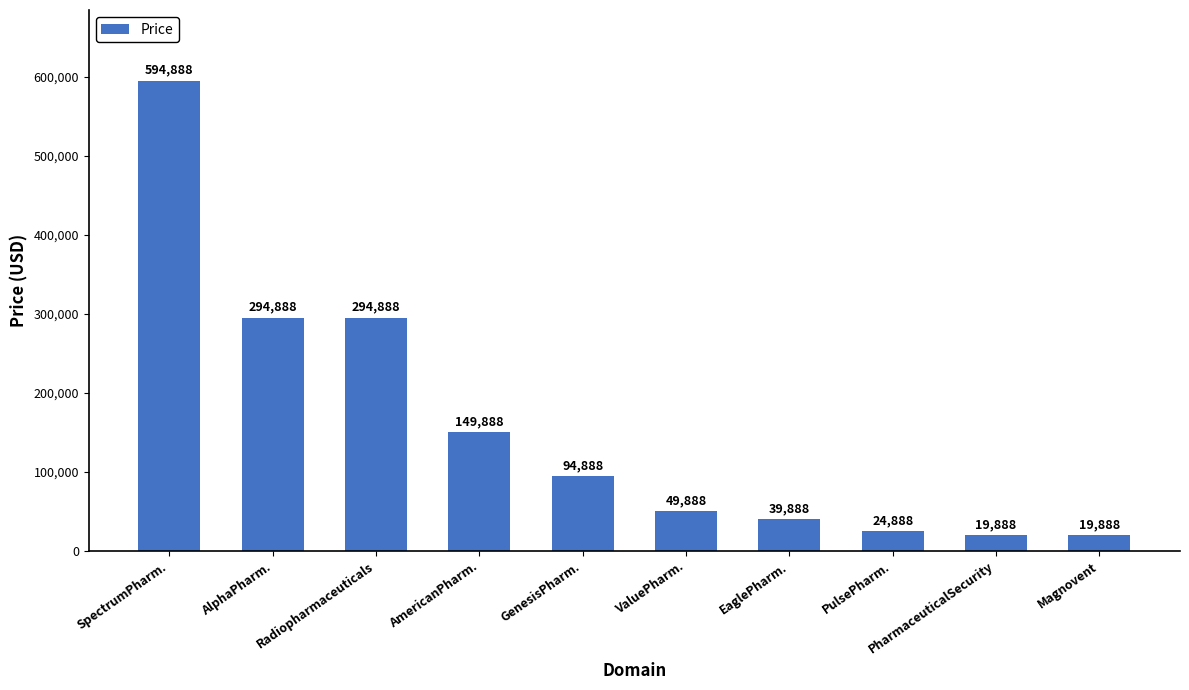

How many bars are there in total?

10